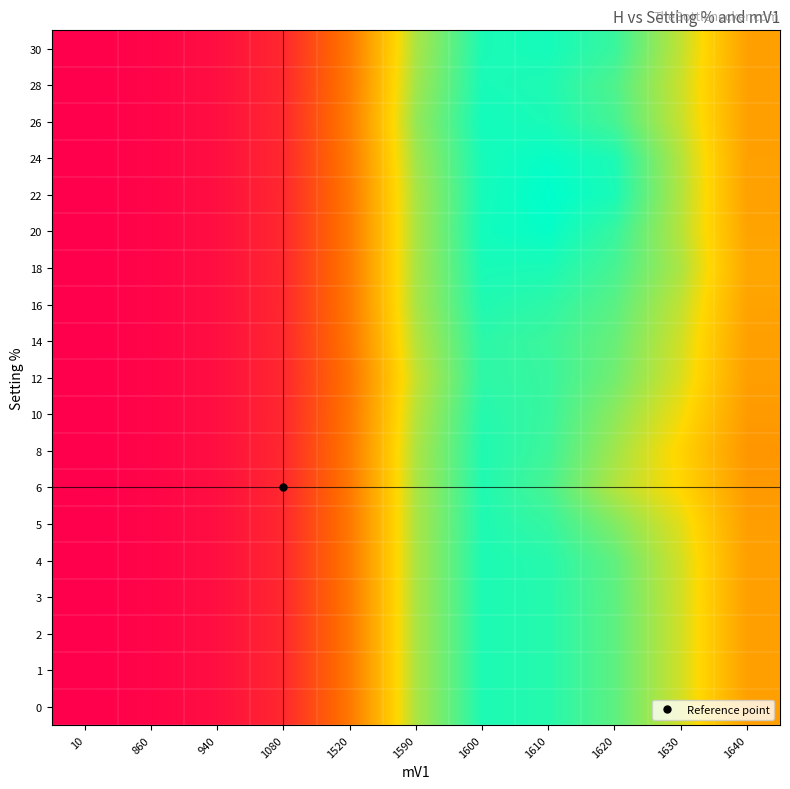

Reading right to left, list all the values displayed in this chart.

0: 1640=15.5	1630=19.9	1620=22.8	1610=24.2	1600=24.4	1590=20.8	1520=13.4	1080=8.5	940=6.9	860=6.2	10=5.9
1: 1640=15.5	1630=19.9	1620=22.8	1610=24.2	1600=24.4	1590=20.8	1520=13.4	1080=8.5	940=6.9	860=6.2	10=5.9
2: 1640=15.5	1630=19.9	1620=22.8	1610=24.2	1600=24.4	1590=20.8	1520=13.4	1080=8.5	940=6.9	860=6.2	10=5.9
3: 1640=15.5	1630=19.9	1620=22.8	1610=24.2	1600=24.4	1590=20.8	1520=13.4	1080=8.5	940=6.9	860=6.2	10=5.9
4: 1640=15.5	1630=19.8	1620=22.7	1610=24.2	1600=24.4	1590=20.8	1520=13.4	1080=8.5	940=6.9	860=6.2	10=5.9
5: 1640=15.5	1630=19.5	1620=21.9	1610=23.8	1600=24.4	1590=20.8	1520=13.4	1080=8.5	940=6.9	860=6.2	10=5.9
6: 1640=15.2	1630=18.6	1620=20.7	1610=23.3	1600=24.3	1590=20.8	1520=13.4	1080=8.5	940=6.9	860=6.2	10=5.9
8: 1640=15.0	1630=18.4	1620=21.1	1610=23.6	1600=24.3	1590=20.8	1520=13.4	1080=8.5	940=6.9	860=6.2	10=5.9
10: 1640=15.3	1630=19.0	1620=21.6	1610=23.7	1600=24.2	1590=20.6	1520=13.3	1080=8.4	940=6.9	860=6.2	10=5.9
12: 1640=15.5	1630=19.6	1620=22.3	1610=23.7	1600=24.0	1590=20.2	1520=13.1	1080=8.4	940=6.9	860=6.2	10=5.9
14: 1640=15.6	1630=19.9	1620=22.5	1610=23.6	1600=24.0	1590=20.6	1520=13.3	1080=8.4	940=6.9	860=6.2	10=5.9
16: 1640=15.7	1630=20.3	1620=22.9	1610=24.0	1600=24.3	1590=20.9	1520=13.4	1080=8.5	940=6.9	860=6.2	10=5.9
18: 1640=16.0	1630=20.8	1620=23.3	1610=24.5	1600=24.5	1590=20.9	1520=13.4	1080=8.5	940=6.9	860=6.2	10=5.9
20: 1640=15.8	1630=20.6	1620=23.8	1610=25.0	1600=24.7	1590=20.9	1520=13.4	1080=8.5	940=6.9	860=6.2	10=5.9
22: 1640=15.6	1630=20.7	1620=24.5	1610=25.2	1600=24.6	1590=20.9	1520=13.4	1080=8.5	940=6.9	860=6.2	10=5.9
24: 1640=15.6	1630=20.6	1620=24.4	1610=25.0	1600=24.6	1590=21.1	1520=13.5	1080=8.5	940=6.9	860=6.2	10=5.9
26: 1640=15.6	1630=20.2	1620=23.4	1610=24.5	1600=24.7	1590=21.4	1520=13.7	1080=8.5	940=6.9	860=6.2	10=5.9
28: 1640=15.6	1630=20.1	1620=23.2	1610=24.4	1600=24.5	1590=21.1	1520=13.5	1080=8.5	940=6.9	860=6.2	10=5.9
30: 1640=15.6	1630=20.3	1620=23.7	1610=24.6	1600=24.5	1590=20.9	1520=13.4	1080=8.5	940=6.9	860=6.2	10=5.9